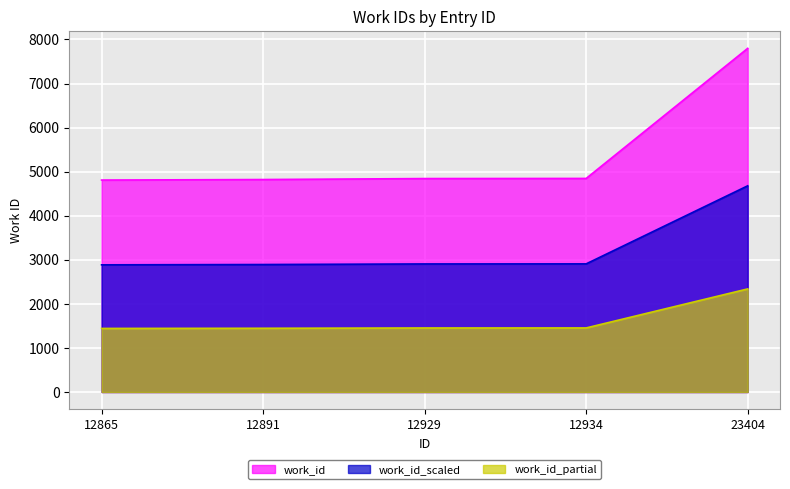

What is the difference between the second highest and second lowest values?

25